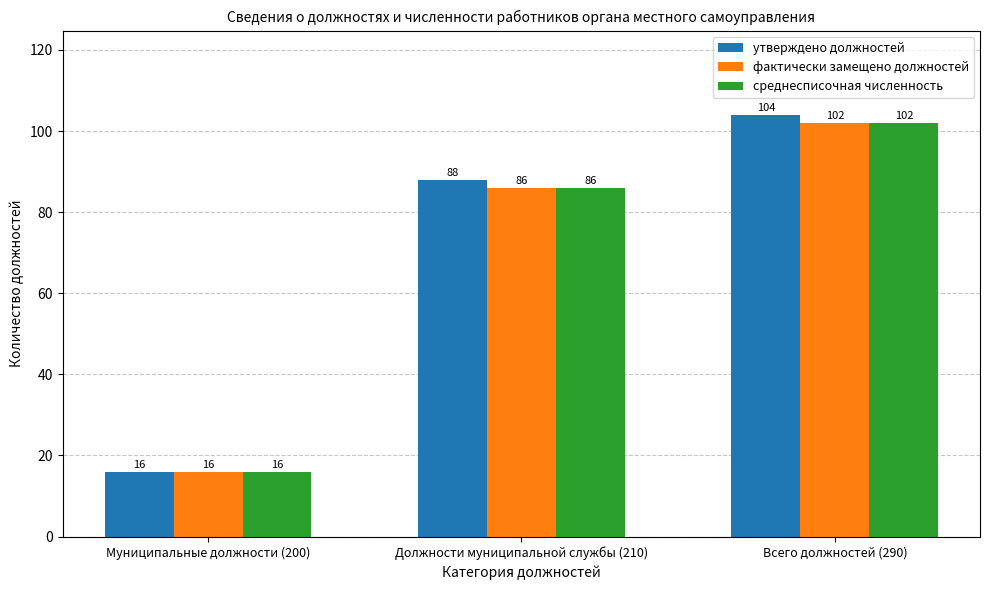

Is it true that фактически замещено должностей equals 16 at Муниципальные должности (200)?

True